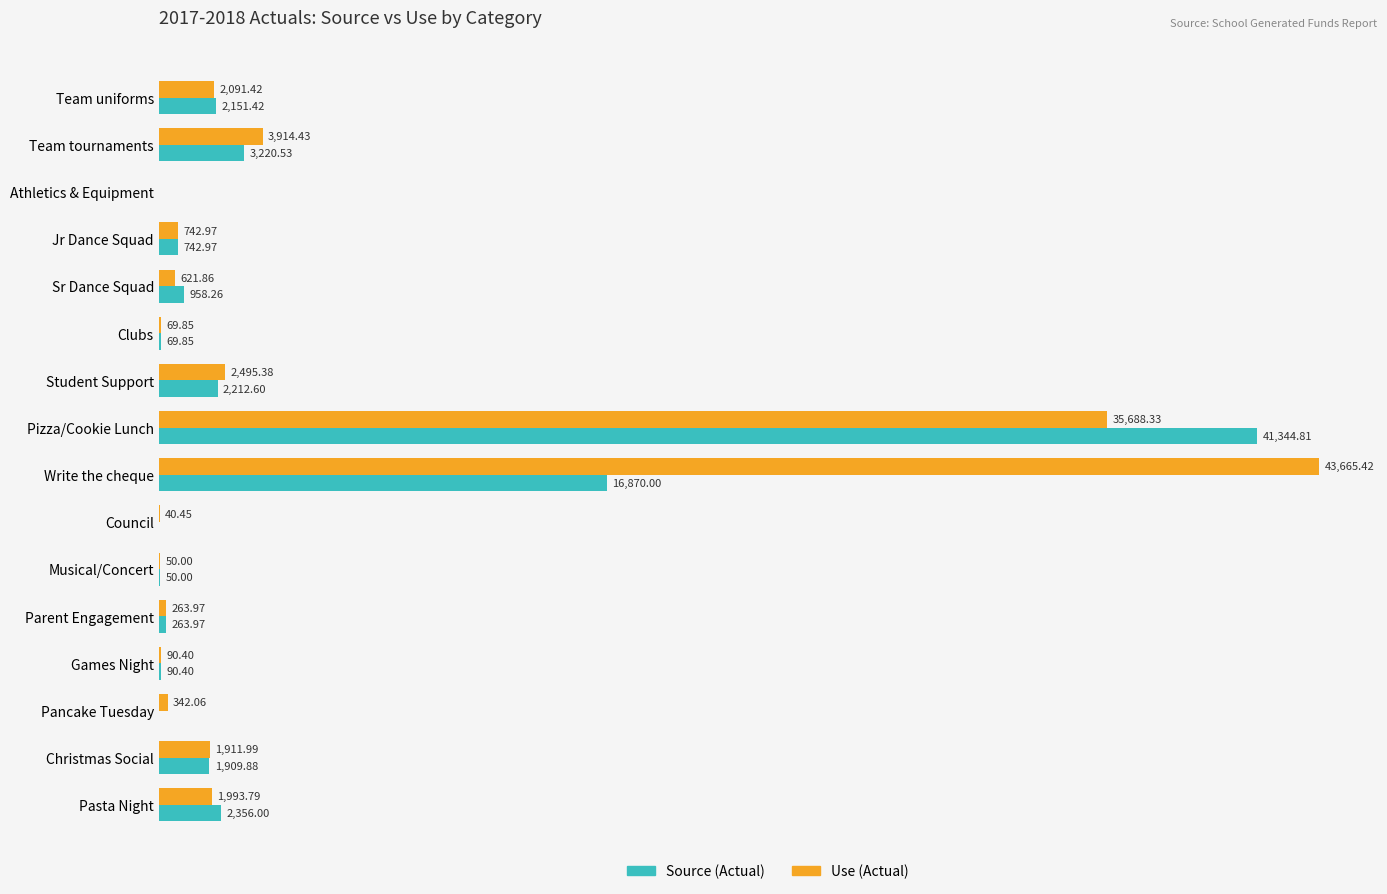

At which category is the sum across all series the highest?

Pizza/Cookie Lunch